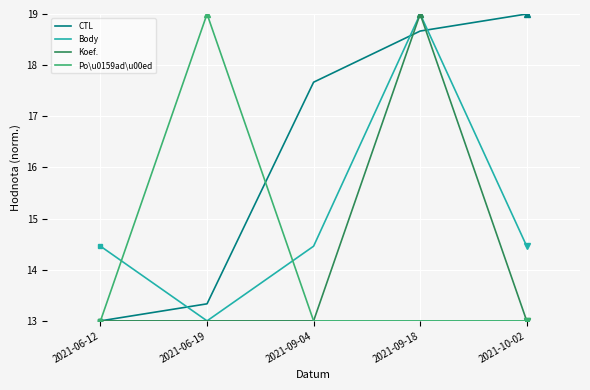

Reading right to left, extract all data points from this chart.

CTL: 19.0	18.7	17.7	13.3	13.0
Body: 14.5	19.0	14.5	13.0	14.5
Koef.: 13.0	19.0	13.0	13.0	13.0
Po\u0159ad\u00ed: 13.0	13.0	13.0	19.0	13.0